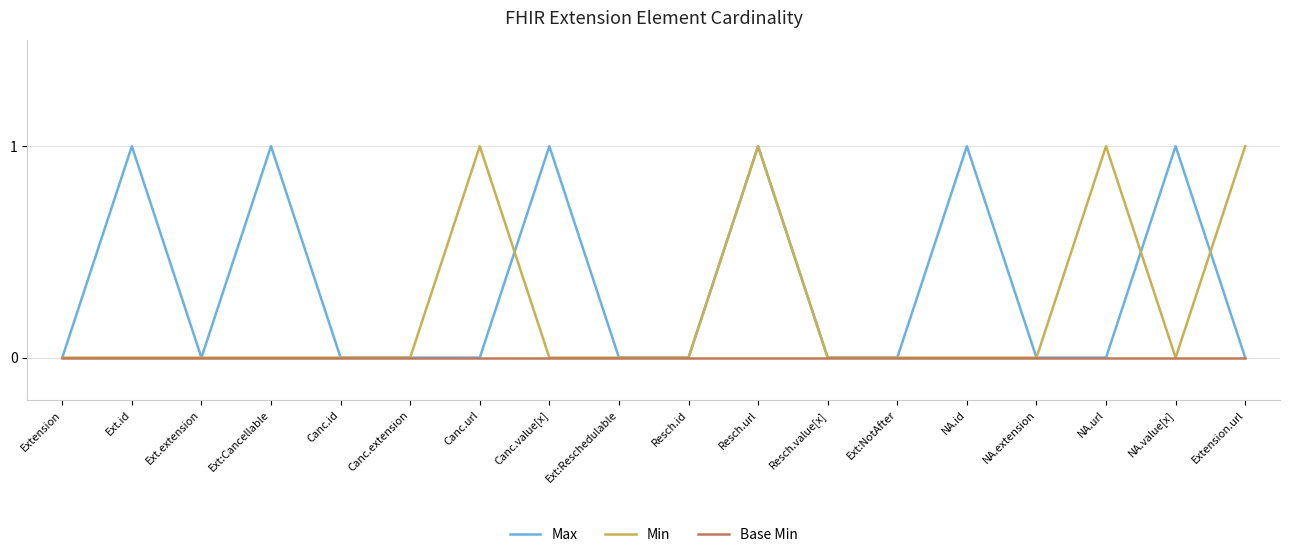

What are all the series names shown in the legend?

Max, Min, Base Min